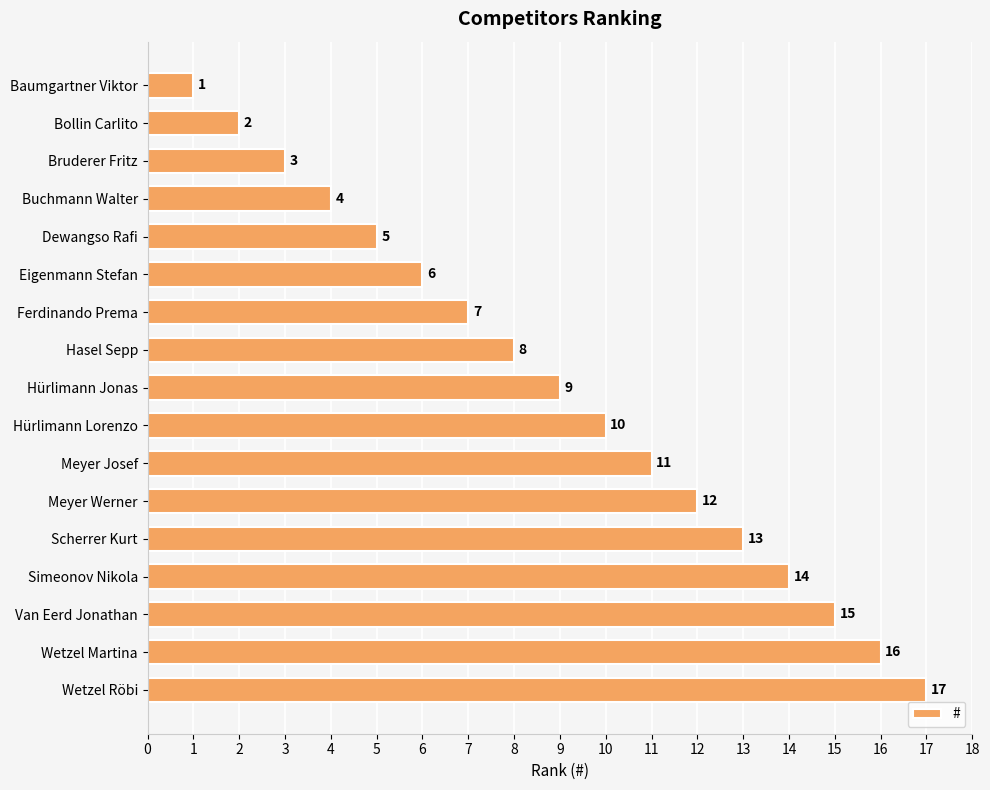

How many bars are there in total?

17